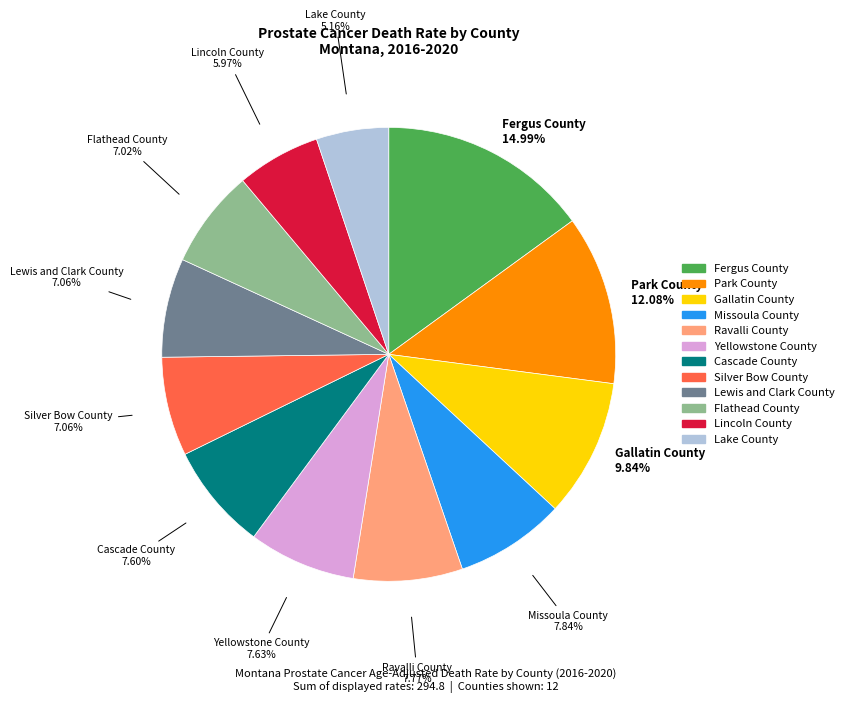

Is there a majority slice in this chart?

No